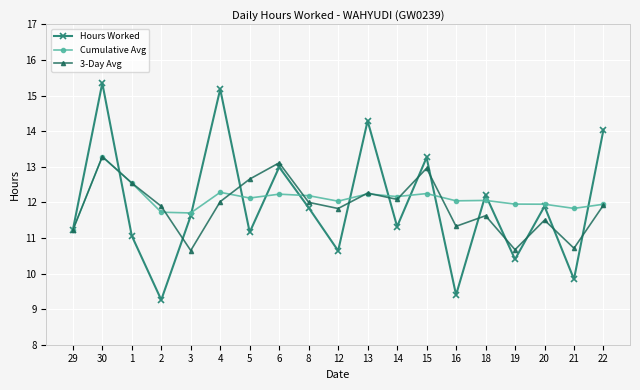

Does the chart display data point markers on the line(s)?

Yes